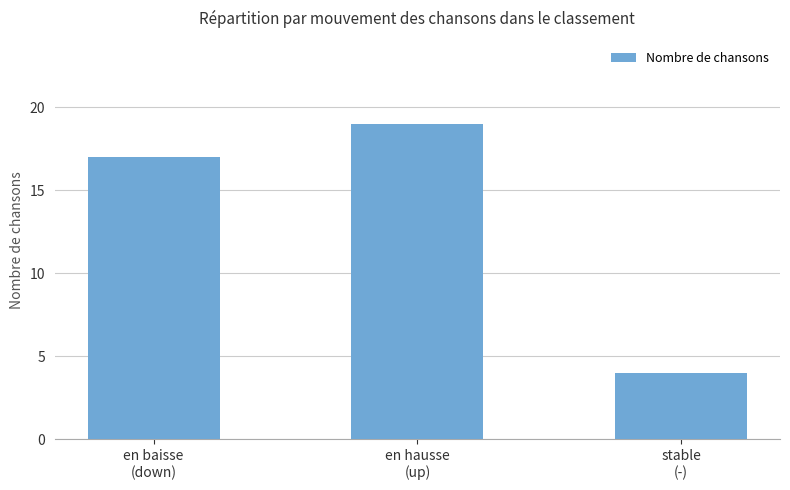

True or false: the data shows 19 at en hausse
(up).

True